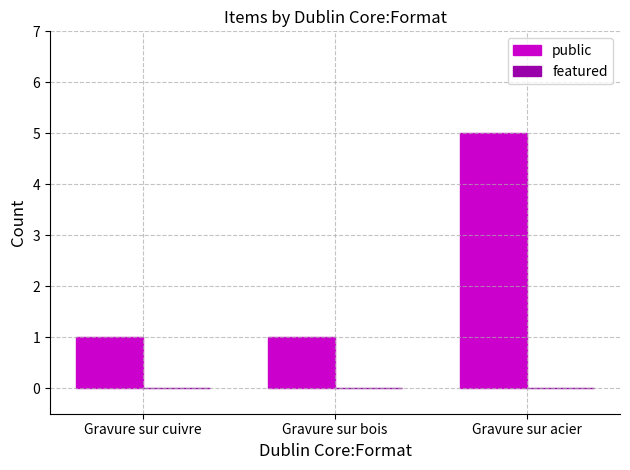

What is the maximum value shown in the chart?

5